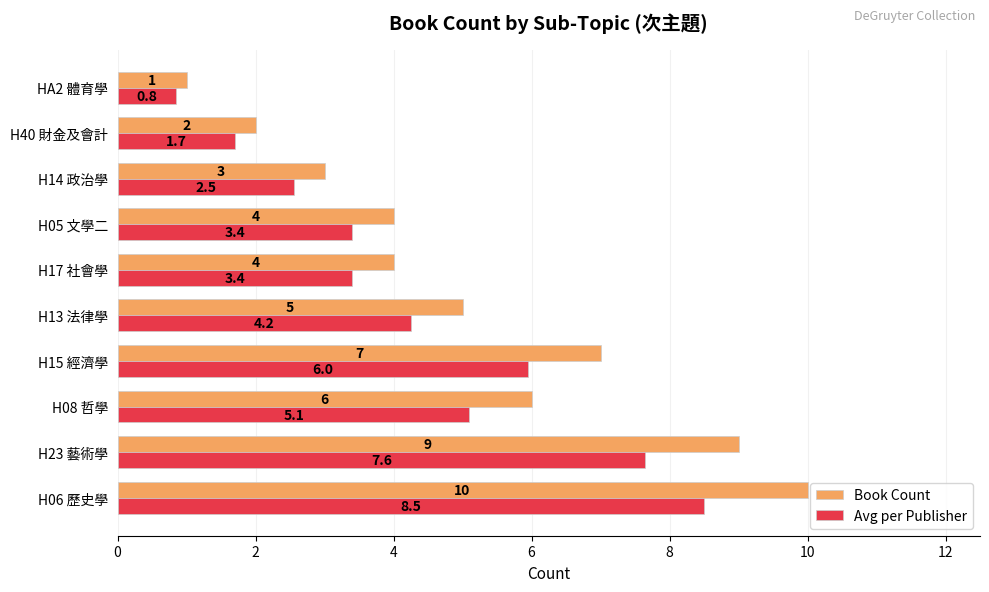

Which series has the largest total across all categories?

Book Count